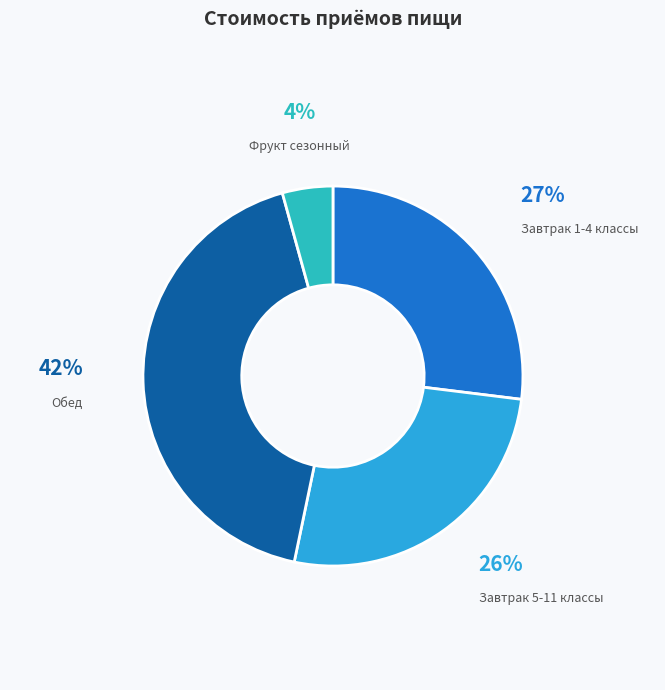

Count the number of slices in the pie.

4